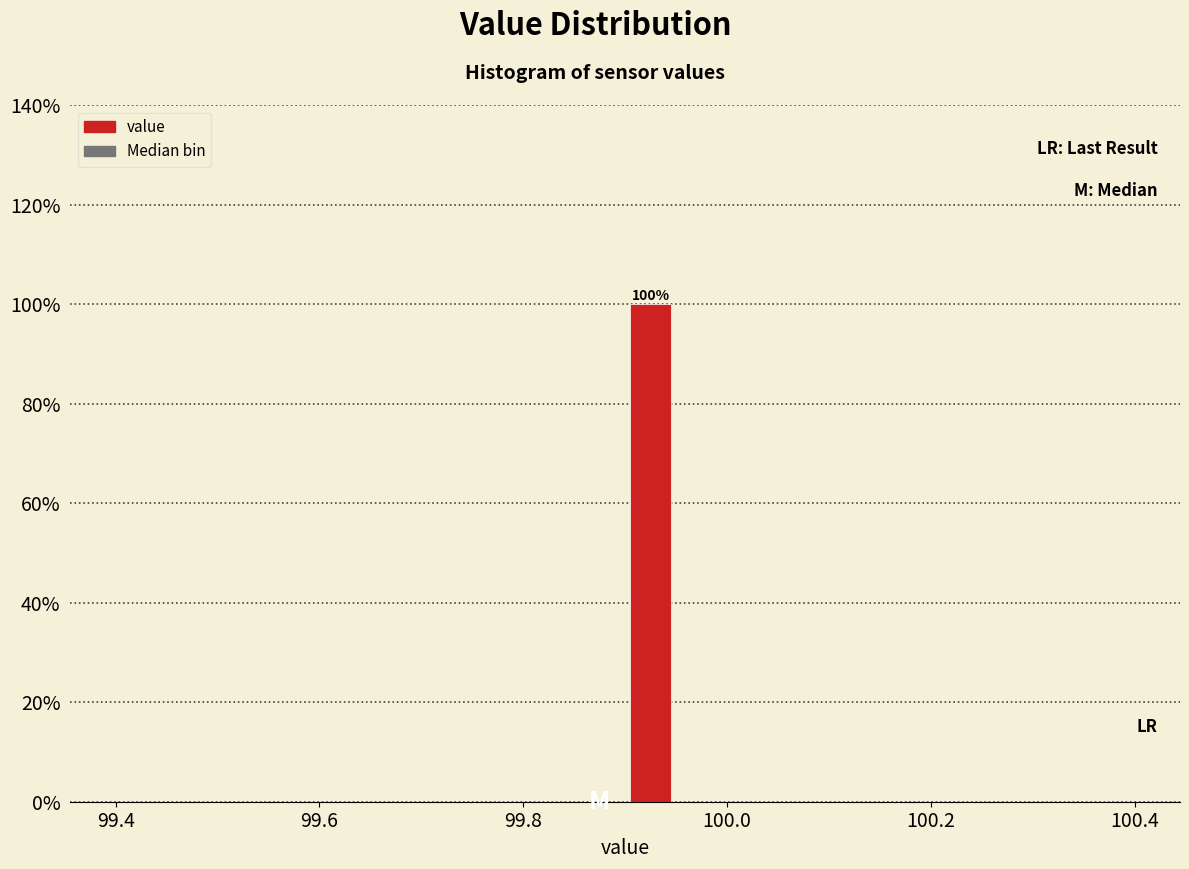

Read against the x-axis, roughly where is the centre of the tallest bar?

99.92